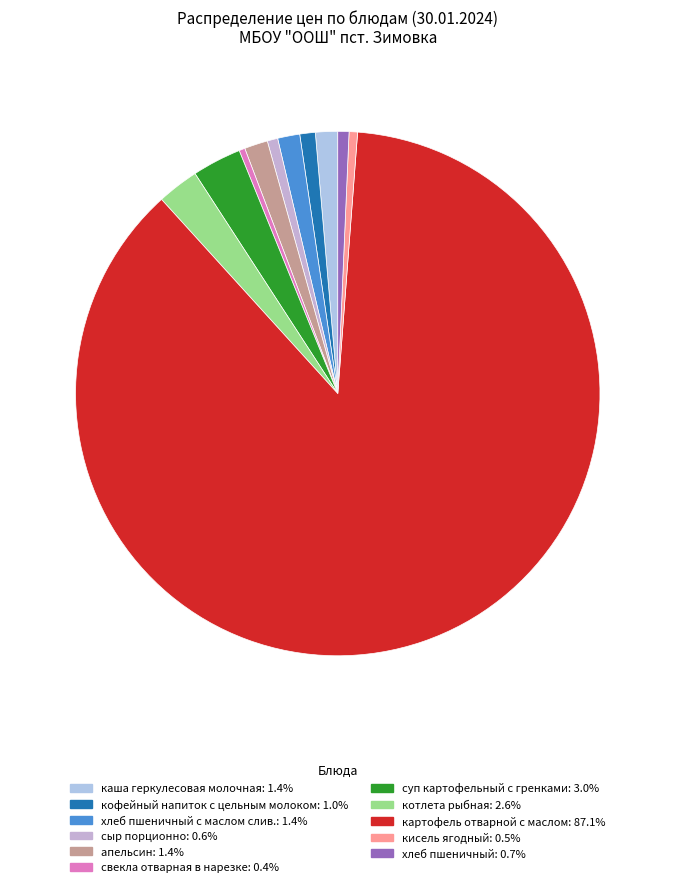

How many slices are in this pie chart?

11